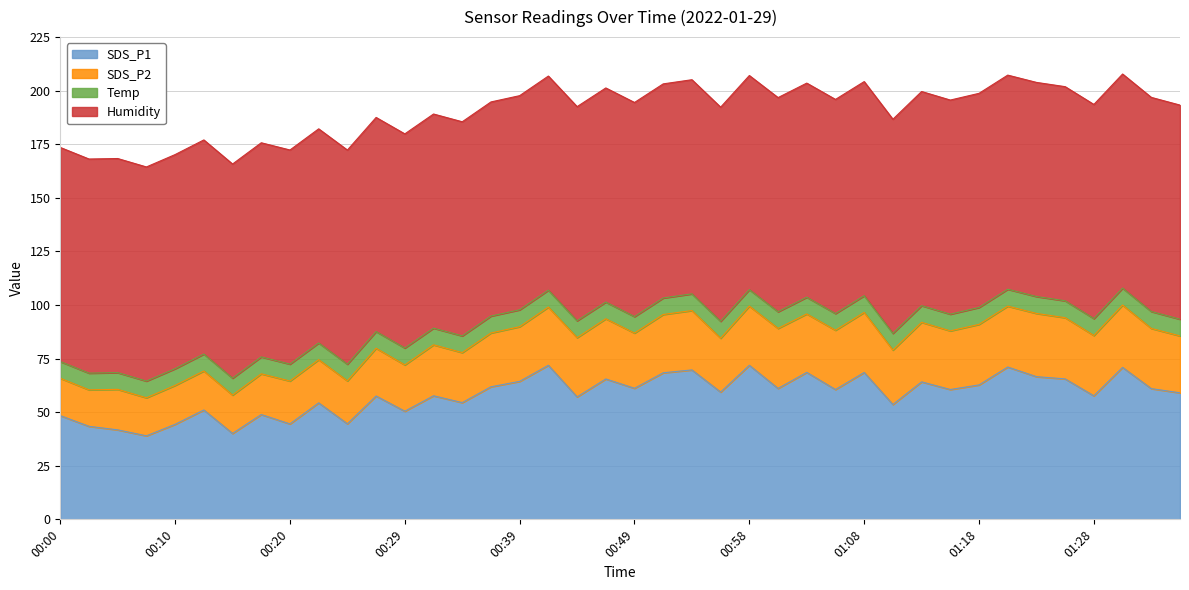

What are all the series names shown in the legend?

SDS_P1, SDS_P2, Temp, Humidity